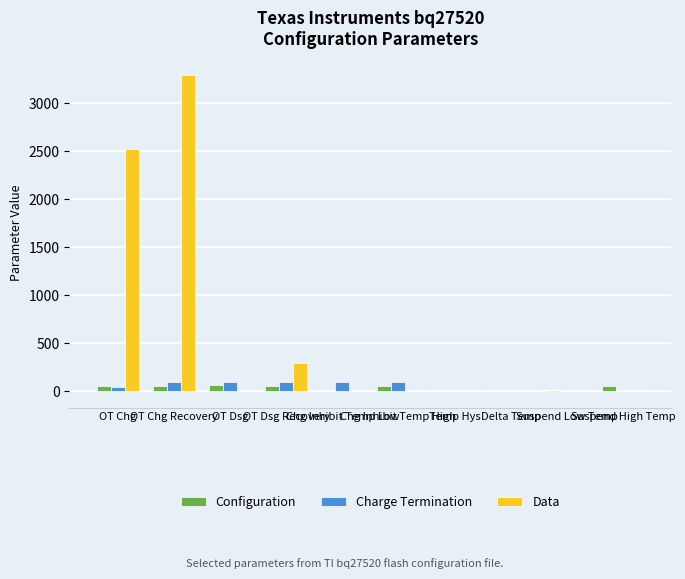

Does the chart contain stacked bars?

No